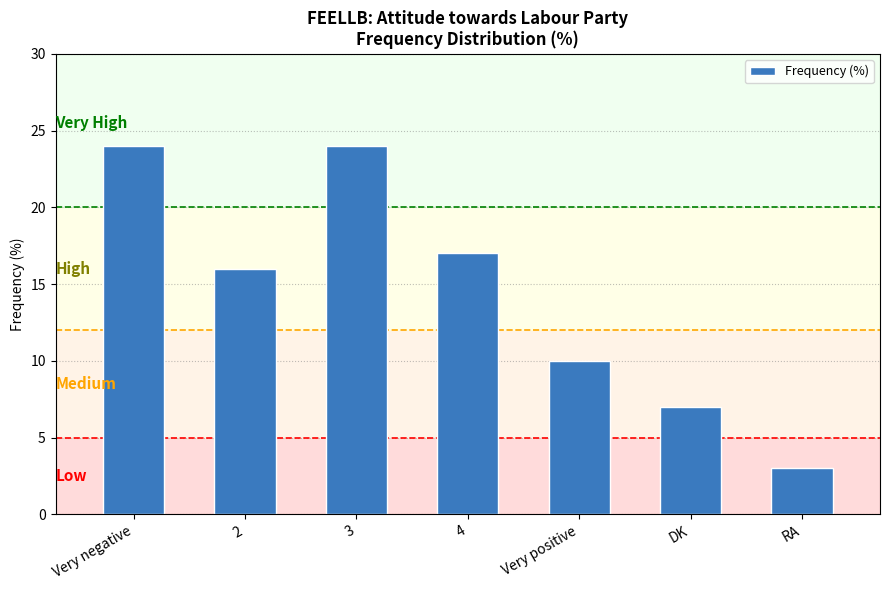

At which label does the data first exceed 16?

Very negative